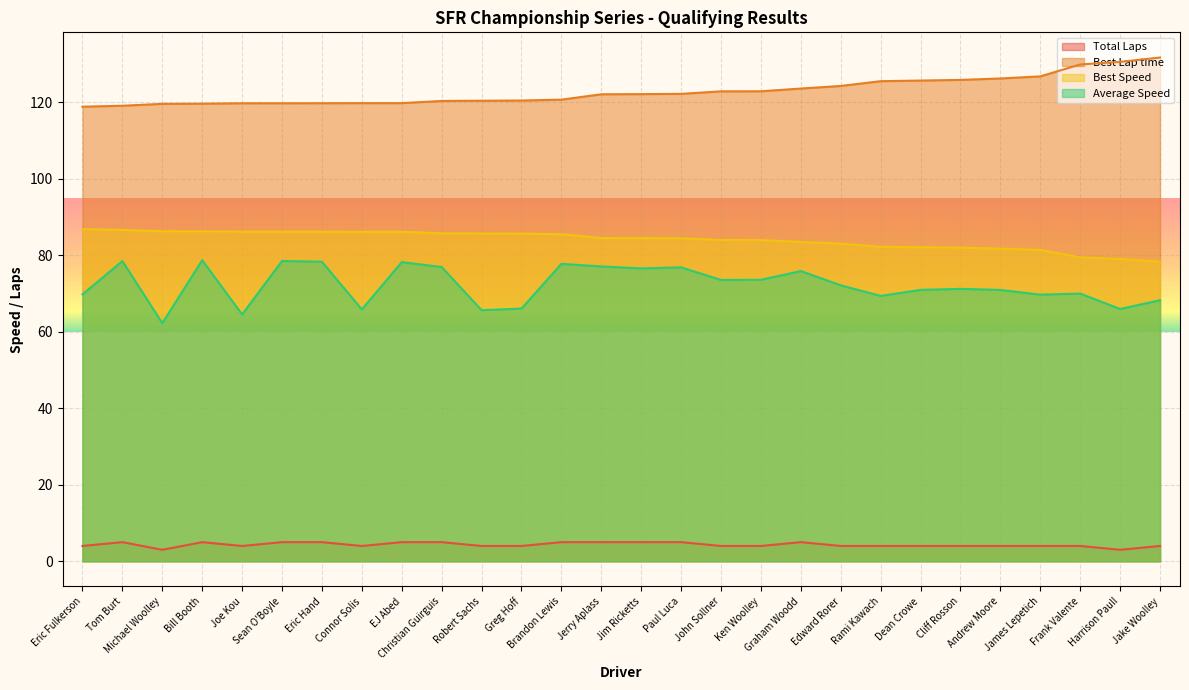

What is the label of the 14th point from the left?

Jerry Aplass